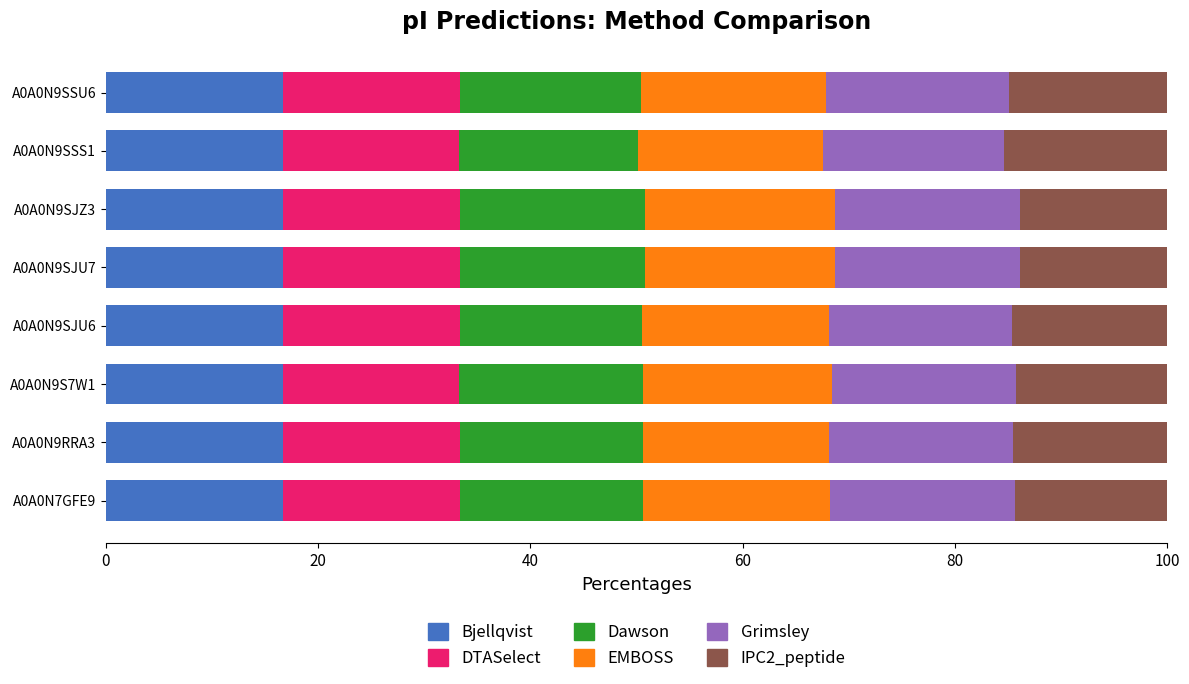

What is the maximum value for Bjellqvist?

16.7